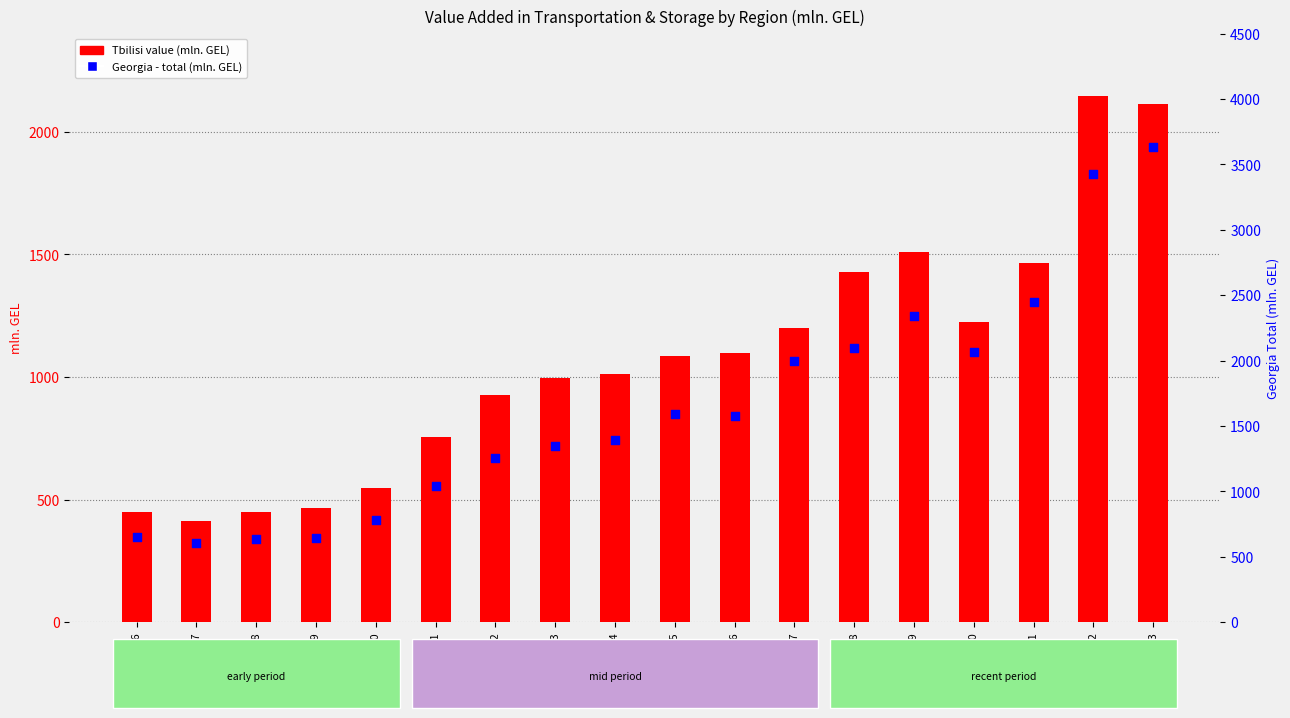

Which series has the largest total across all categories?

Georgia - total